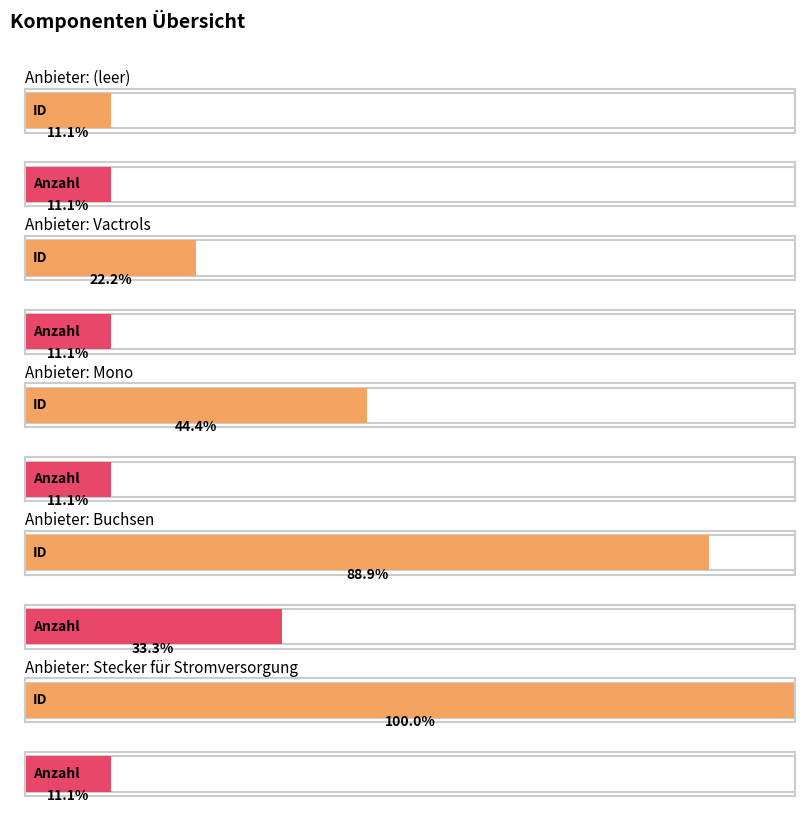

What is the spread (max minus min) of values at Buchsen?

5